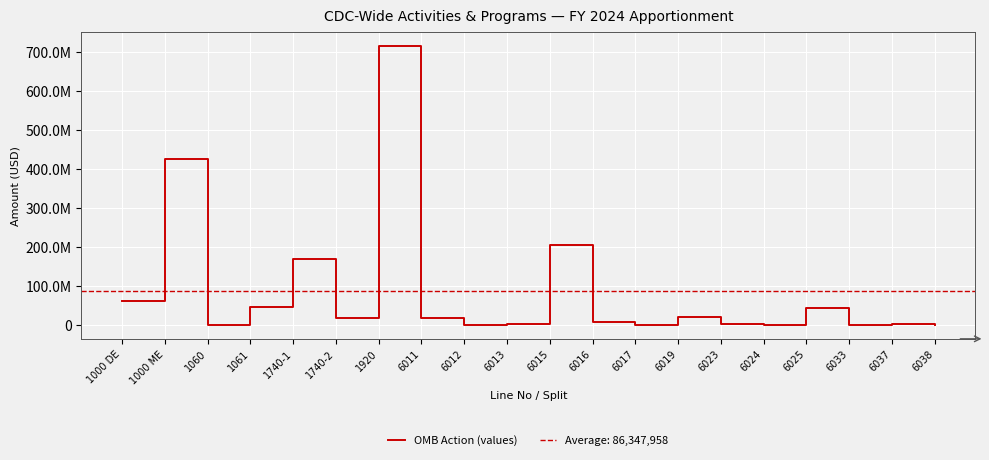

How many points are lower than both their immediate neighbors (excluding endpoints)?

6